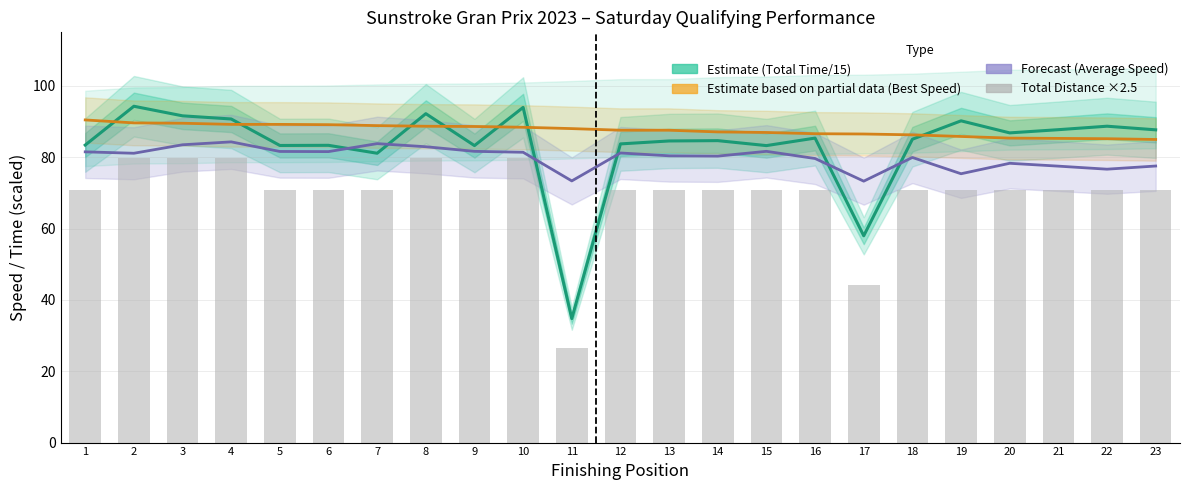

Which series has the largest total across all categories?

Best Speed (Partial Est.)